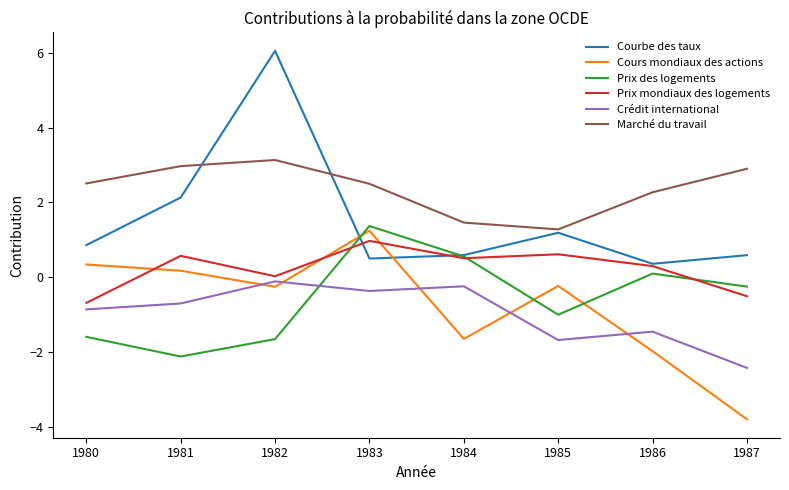

What is the difference between the highest and lowest values at 1980?

4.1